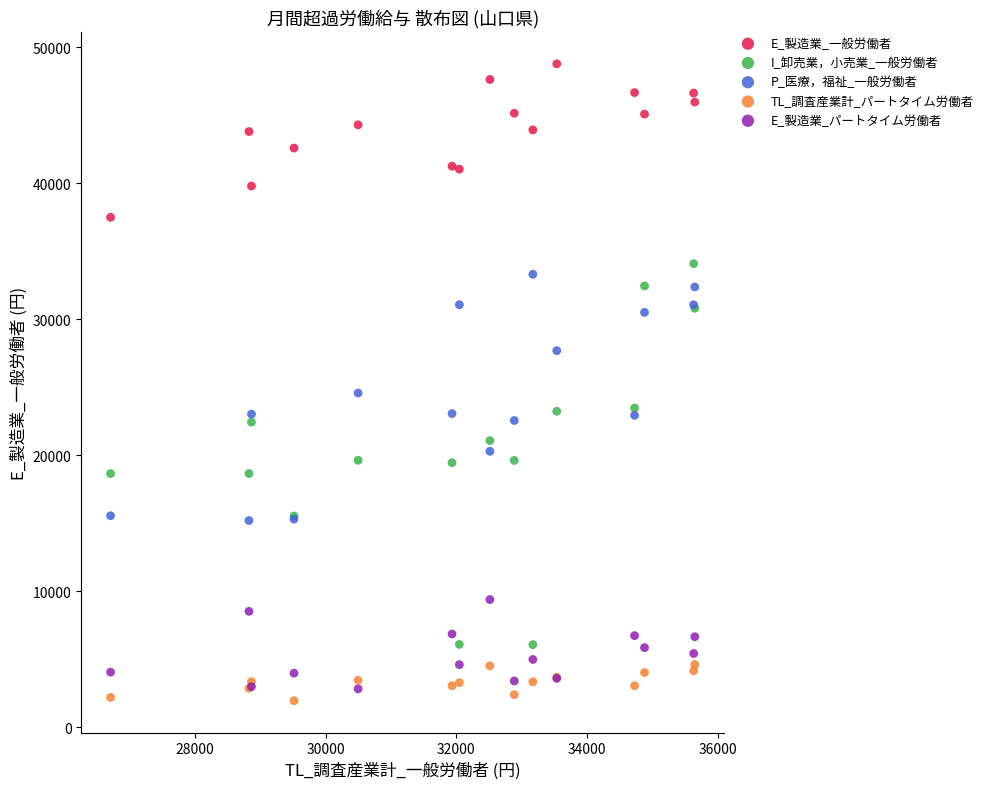

Which series contains the highest Y value?

E_製造業_一般労働者